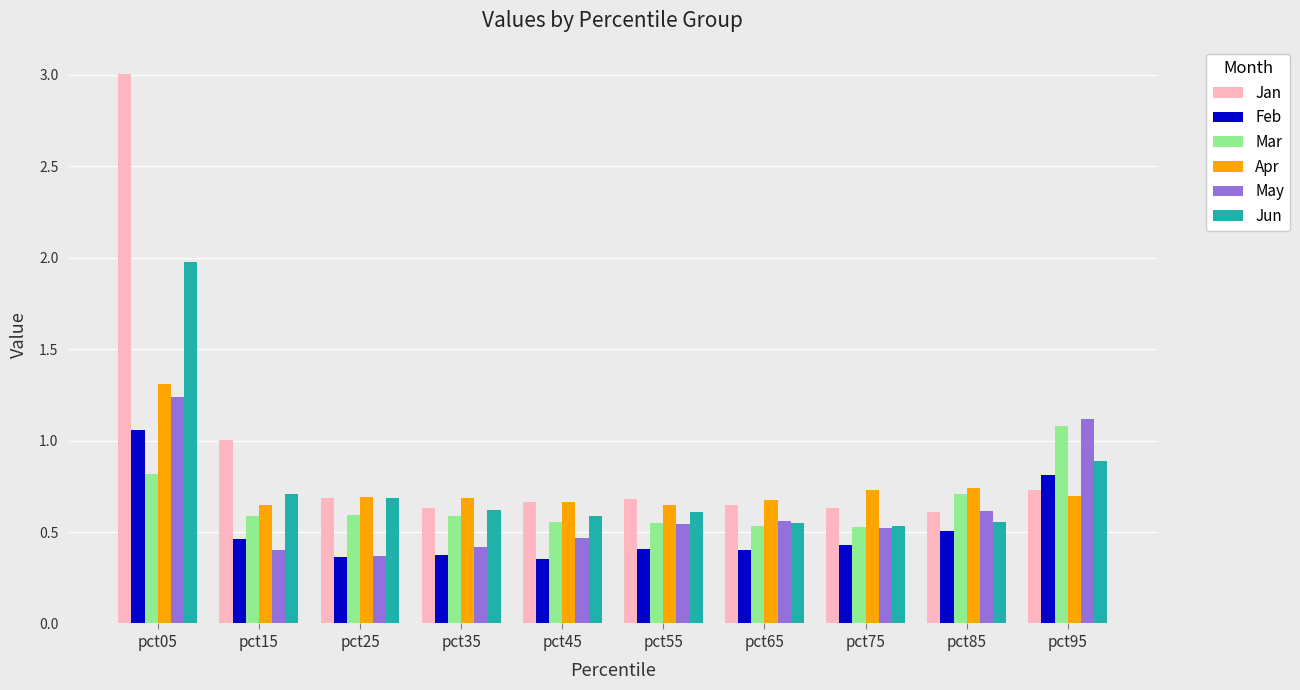

Which series has the largest total across all categories?

Jan